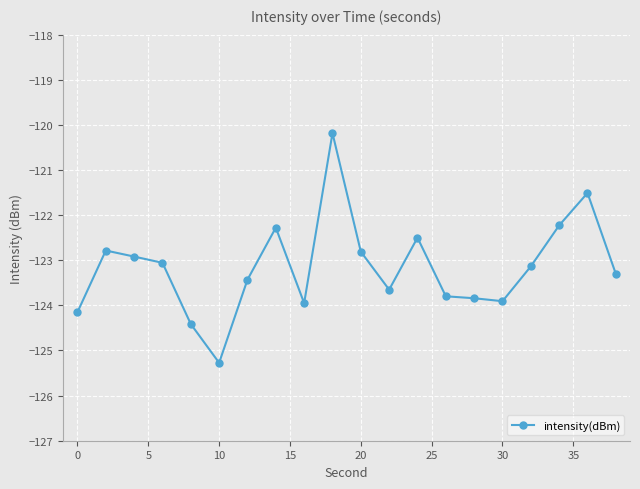

What is the value of the 10th point from the left?

-120.2